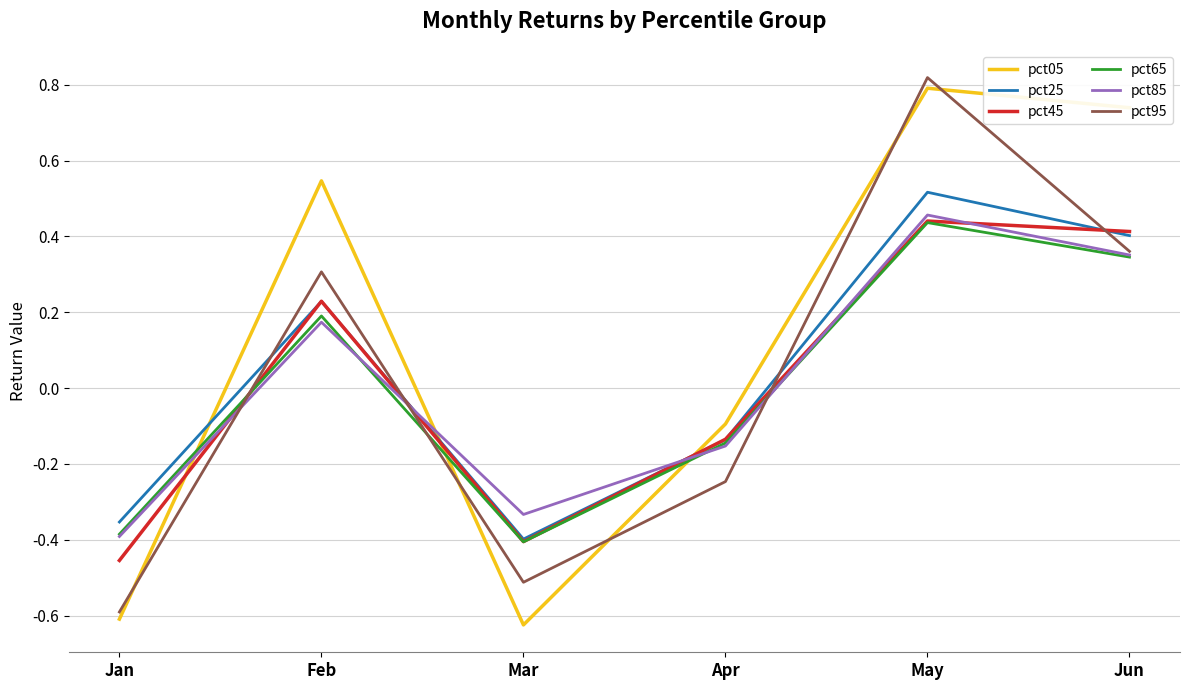

Where is pct95 nearest to the value 0?

Apr